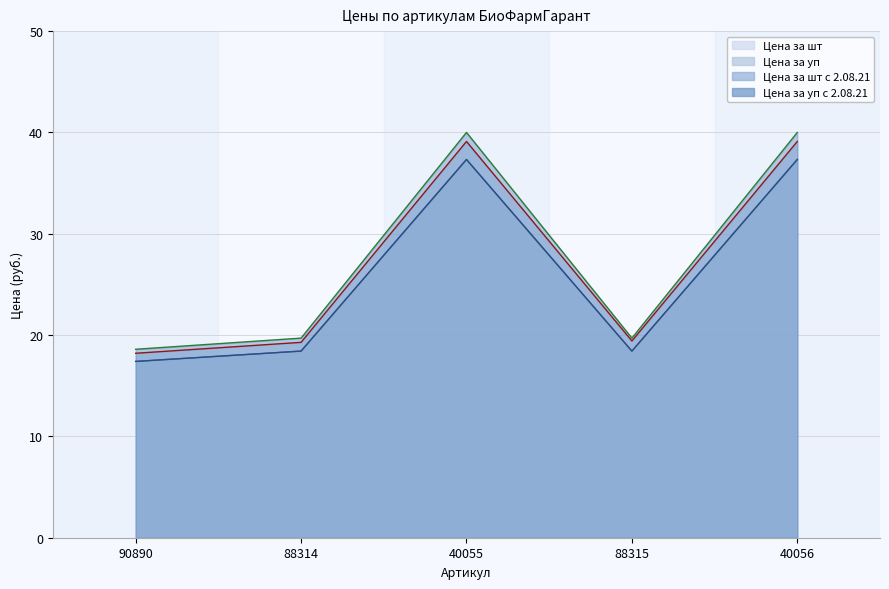

The Цена за шт series shows 37.3 at 40056. True or false?

True